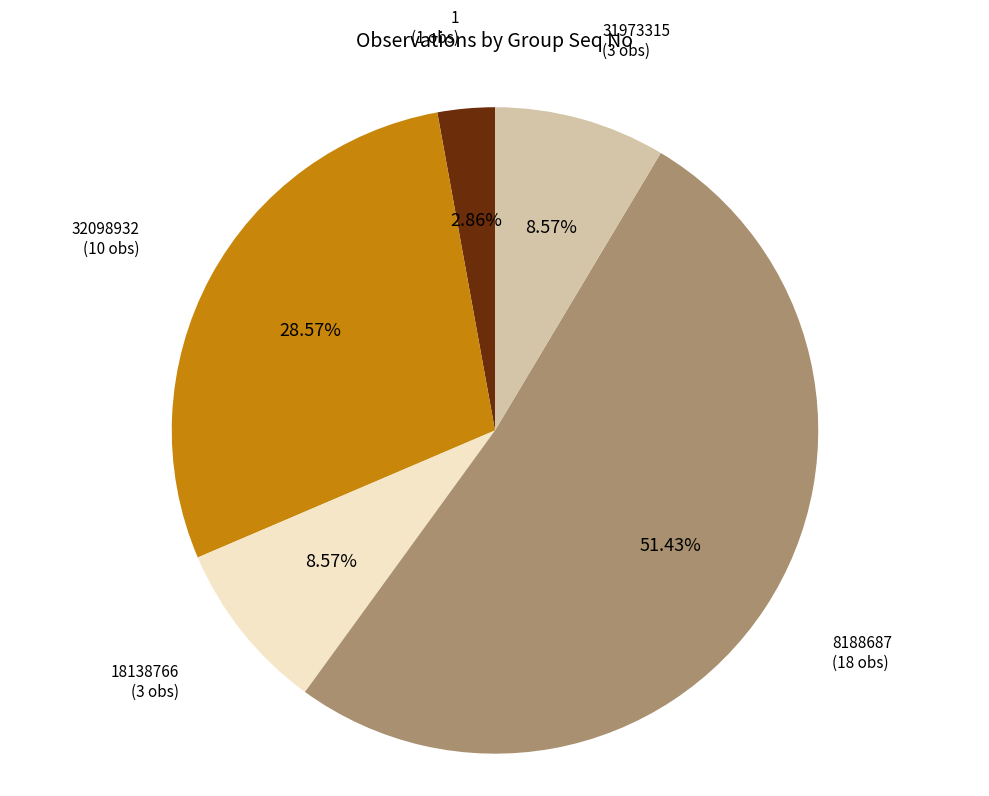

Does any single category account for the majority?

Yes